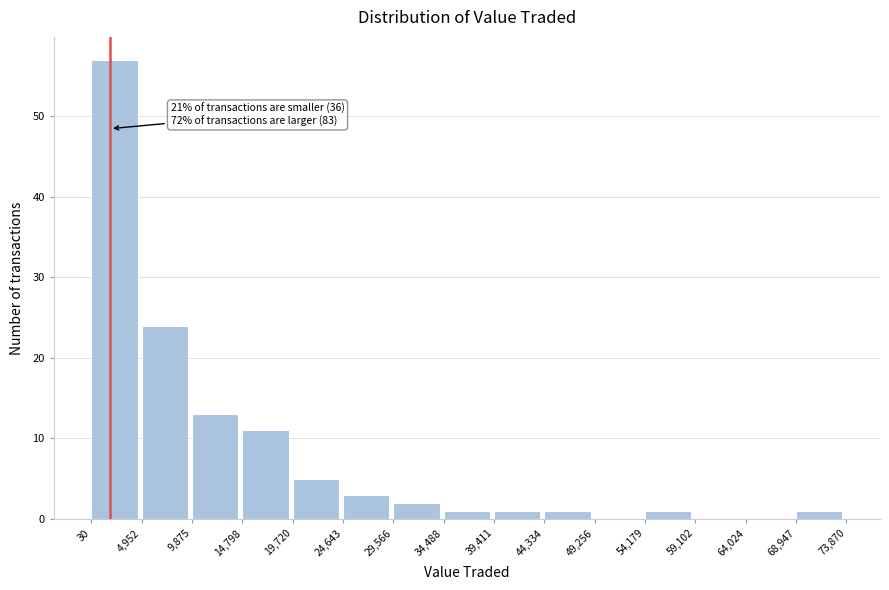

Over which range of the x-axis is the bar tallest?

30 to 4,952